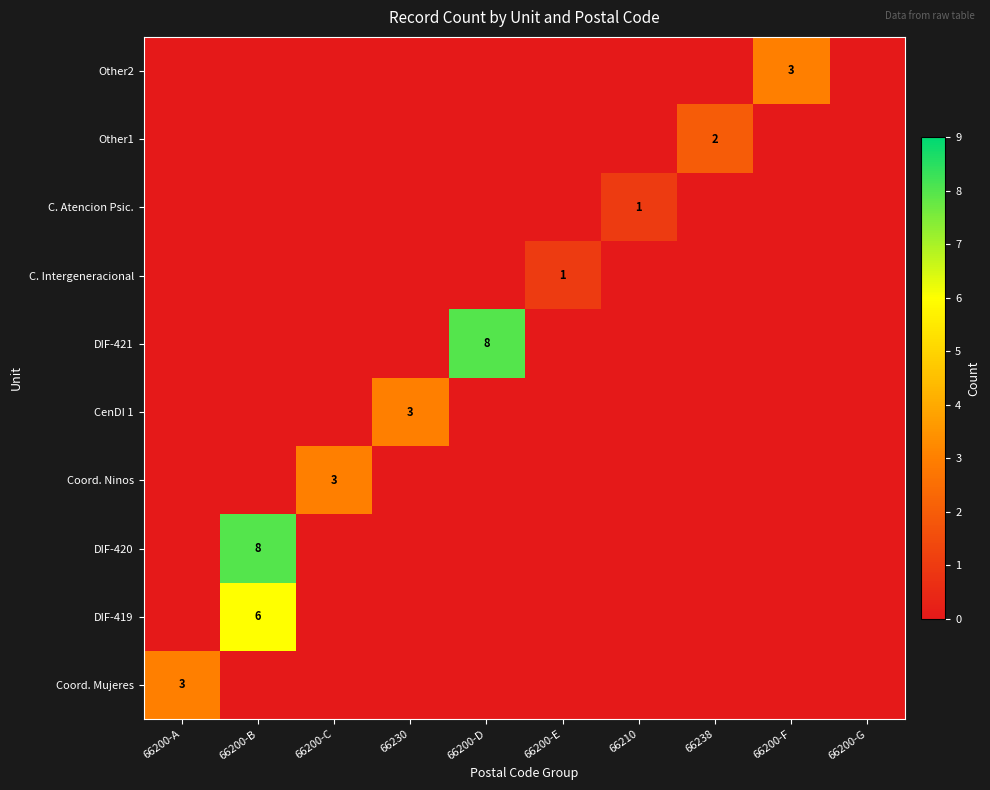

Is it true that Coord. Ninos equals 0 at 66238?

True